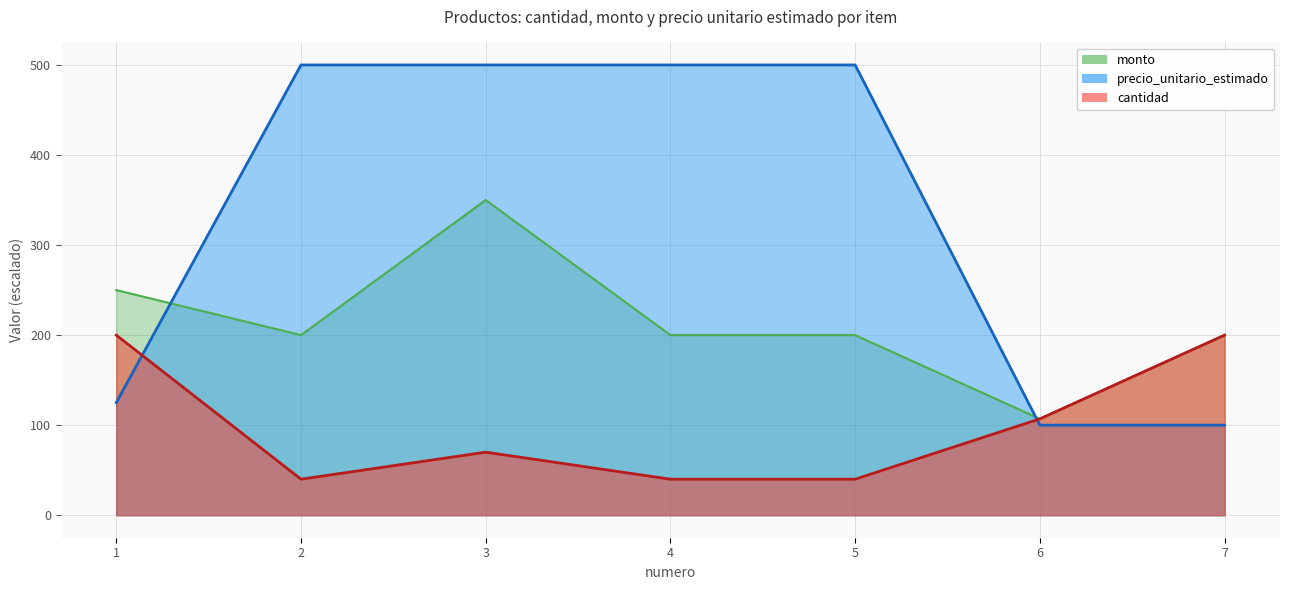

Reading left to right, what are all the values shown in this chart?

cantidad: 1=200	2=40	3=70	4=40	5=40	6=107	7=200
monto: 1=250	2=200	3=350	4=200	5=200	6=107	7=200
precio_unitario_estimado: 1=125	2=500	3=500	4=500	5=500	6=100	7=100